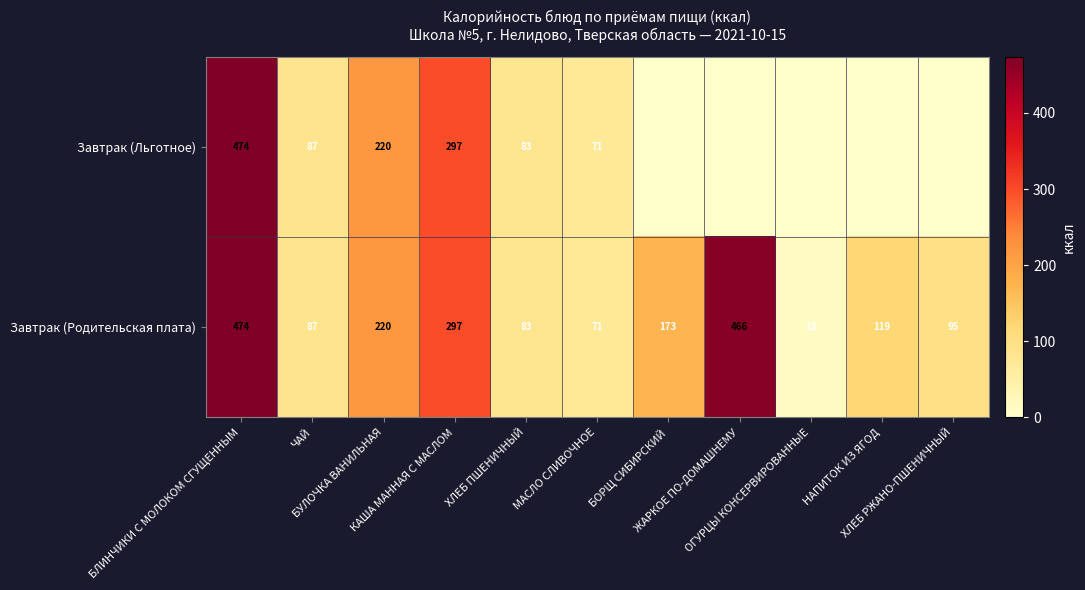

What is the greatest value displayed?

474